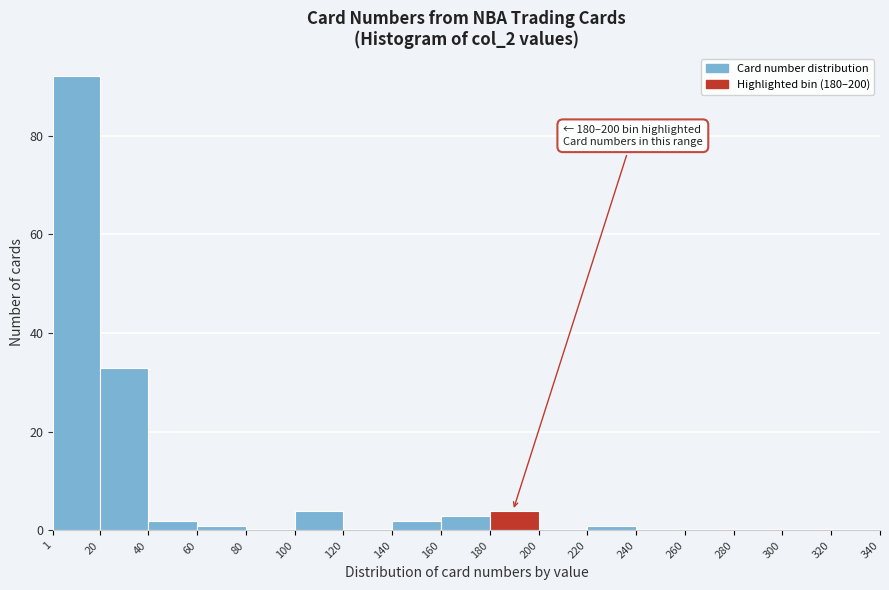

Which range on the x-axis has the tallest bar?

1 to 20